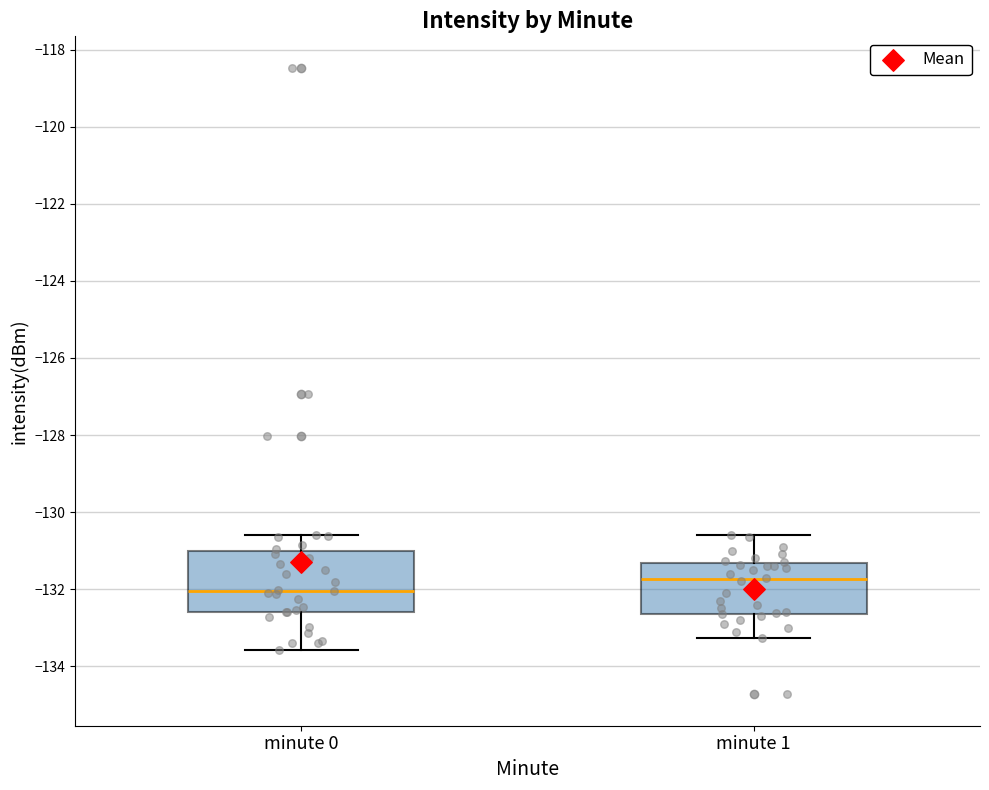

Which box is the tallest, from its lower edge to its upper edge?

minute 0